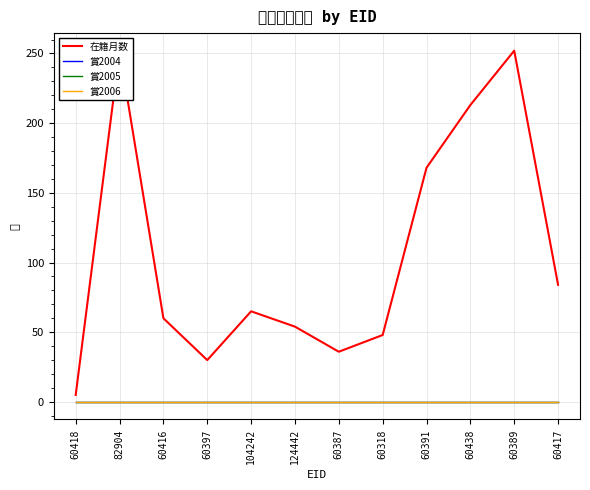

List the series in order of their peak value, highest first.

在籍月数, 賞2004, 賞2005, 賞2006